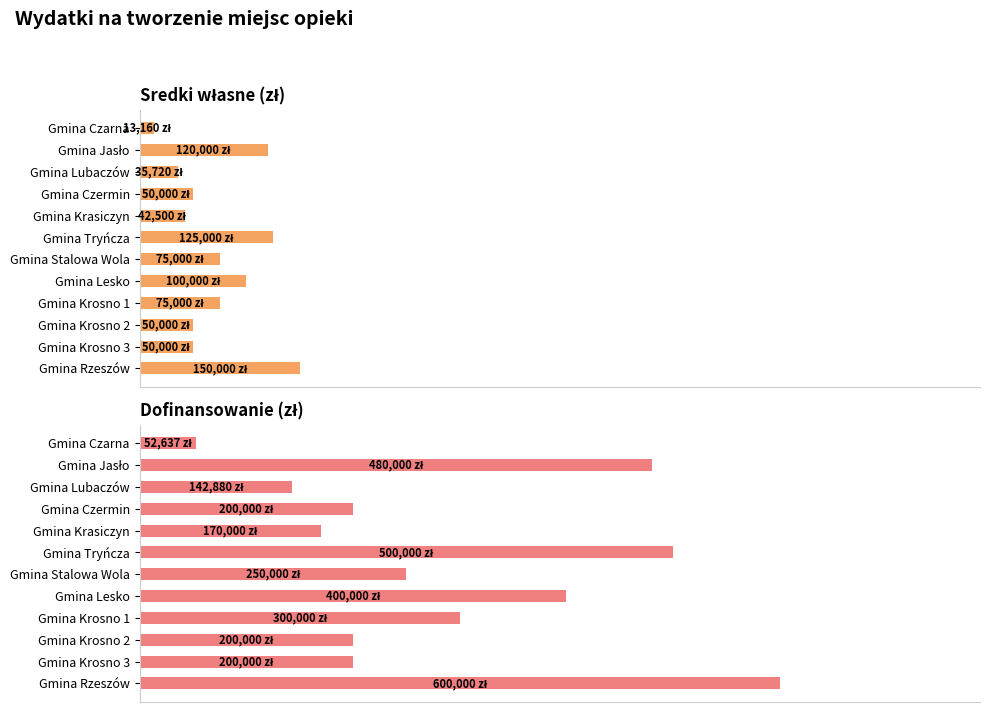

How many data points in Dofinansowanie (zł) are above 250000?

5